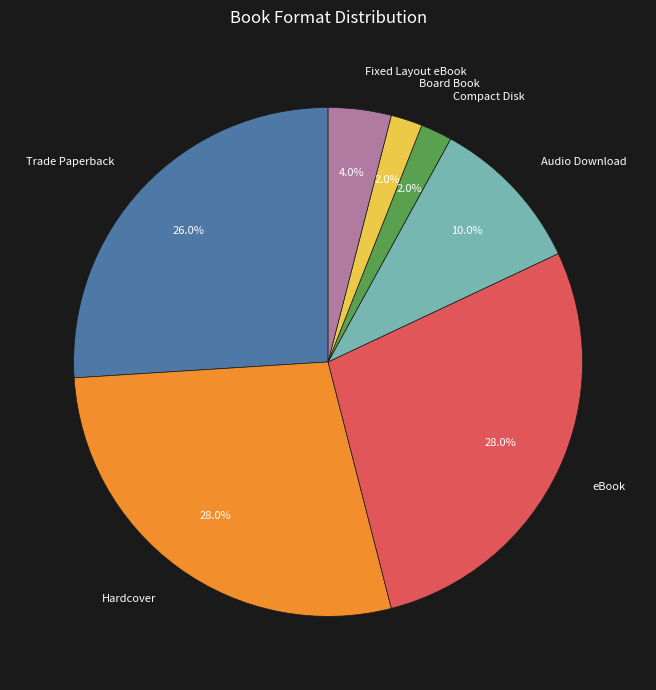

True or false: Hardcover accounts for 14% of the total.

False